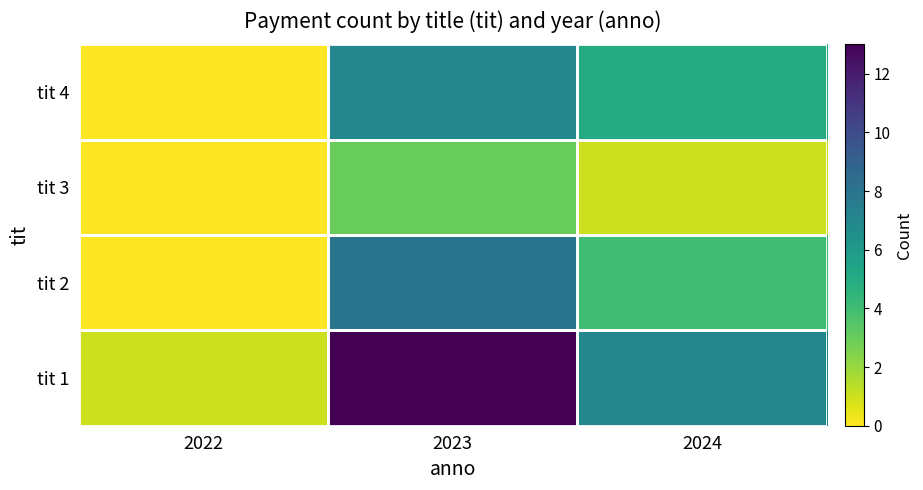

Reading left to right, list all the values displayed in this chart.

tit 1: 2022=1	2023=13	2024=7
tit 2: 2022=0	2023=8	2024=4
tit 3: 2022=0	2023=3	2024=1
tit 4: 2022=0	2023=7	2024=5